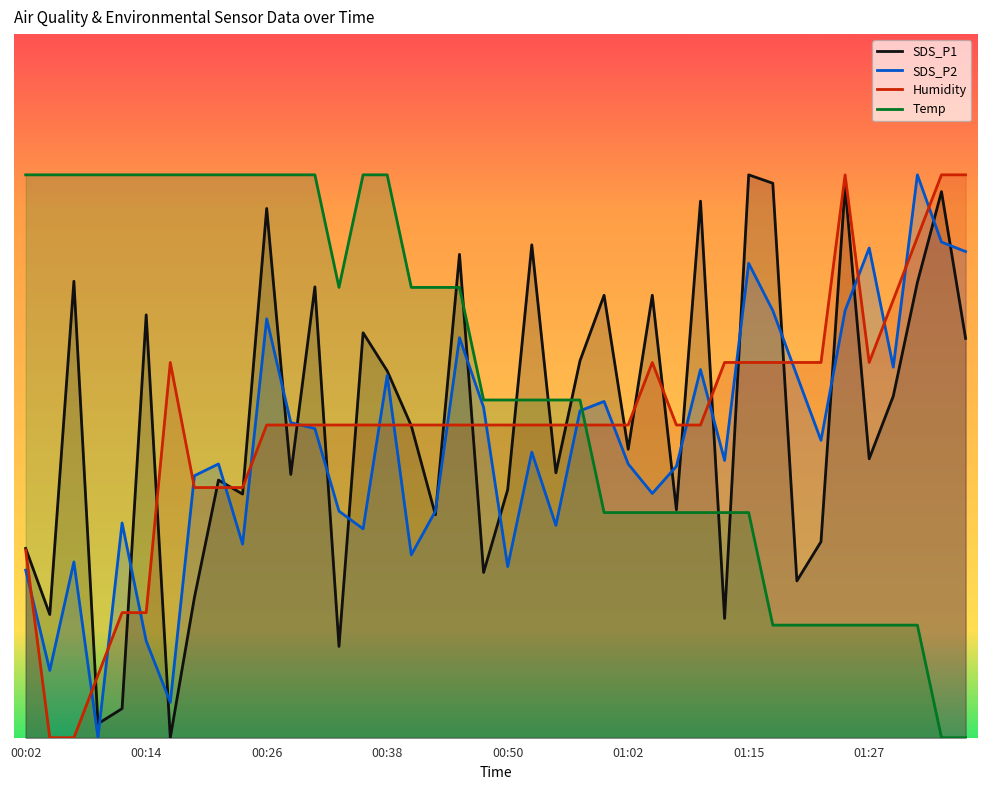

Reading left to right, extract all data points from this chart.

SDS_P1: 27.6	18.0	66.7	2.0	4.3	61.7	0.0	20.4	37.6	35.6	77.3	38.4	65.8	13.3	59.1	53.6	45.6	32.5	70.6	24.1	36.2	72.0	38.7	55.0	64.6	42.1	64.6	33.3	78.3	17.4	82.2	81.0	22.9	28.6	80.6	40.7	49.9	66.5	79.7	58.3
SDS_P2: 24.5	9.8	25.7	0.0	31.4	14.1	5.2	38.3	40.0	28.3	61.2	46.0	45.1	33.1	30.5	52.9	26.7	33.1	58.4	48.2	25.0	41.7	31.0	47.7	49.1	40.0	35.7	39.6	53.8	40.5	69.3	62.4	52.9	43.4	62.4	71.5	54.1	82.2	72.4	71.0
Humidity: 27.4	0.0	0.0	9.1	18.3	18.3	54.8	36.5	36.5	36.5	45.7	45.7	45.7	45.7	45.7	45.7	45.7	45.7	45.7	45.7	45.7	45.7	45.7	45.7	45.7	45.7	54.8	45.7	45.7	54.8	54.8	54.8	54.8	54.8	82.2	54.8	63.9	73.1	82.2	82.2
Temp: 82.2	82.2	82.2	82.2	82.2	82.2	82.2	82.2	82.2	82.2	82.2	82.2	82.2	65.8	82.2	82.2	65.8	65.8	65.8	49.3	49.3	49.3	49.3	49.3	32.9	32.9	32.9	32.9	32.9	32.9	32.9	16.4	16.4	16.4	16.4	16.4	16.4	16.4	0.0	0.0